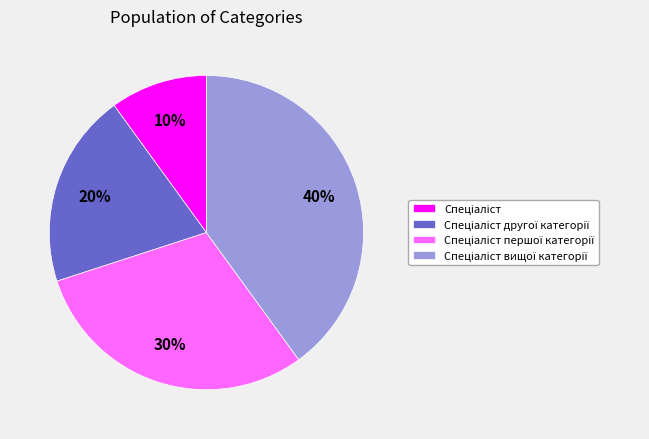

Is there a majority slice in this chart?

No